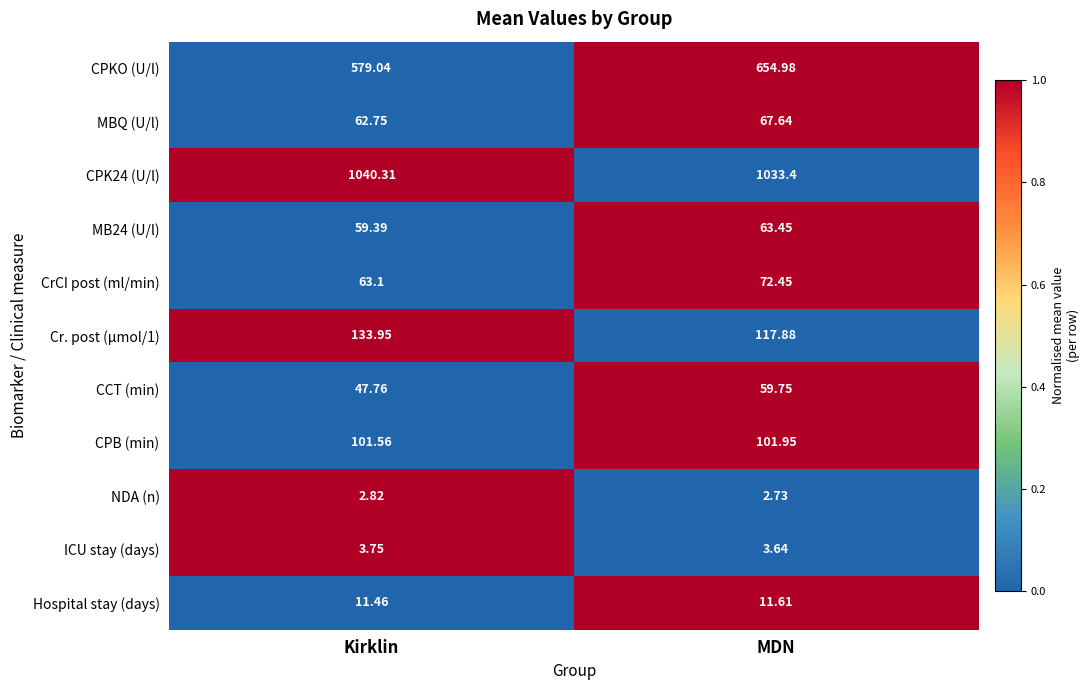

List the labels in order of CPB (min) value, smallest first.

Kirklin, MDN